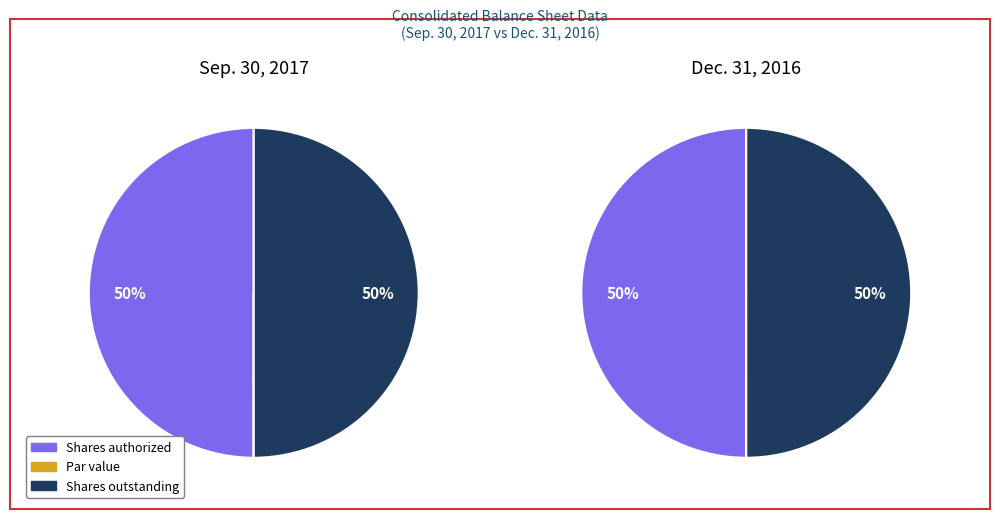

Is it true that Common stock, shares authorized (in shares) is 59% of the pie?

False